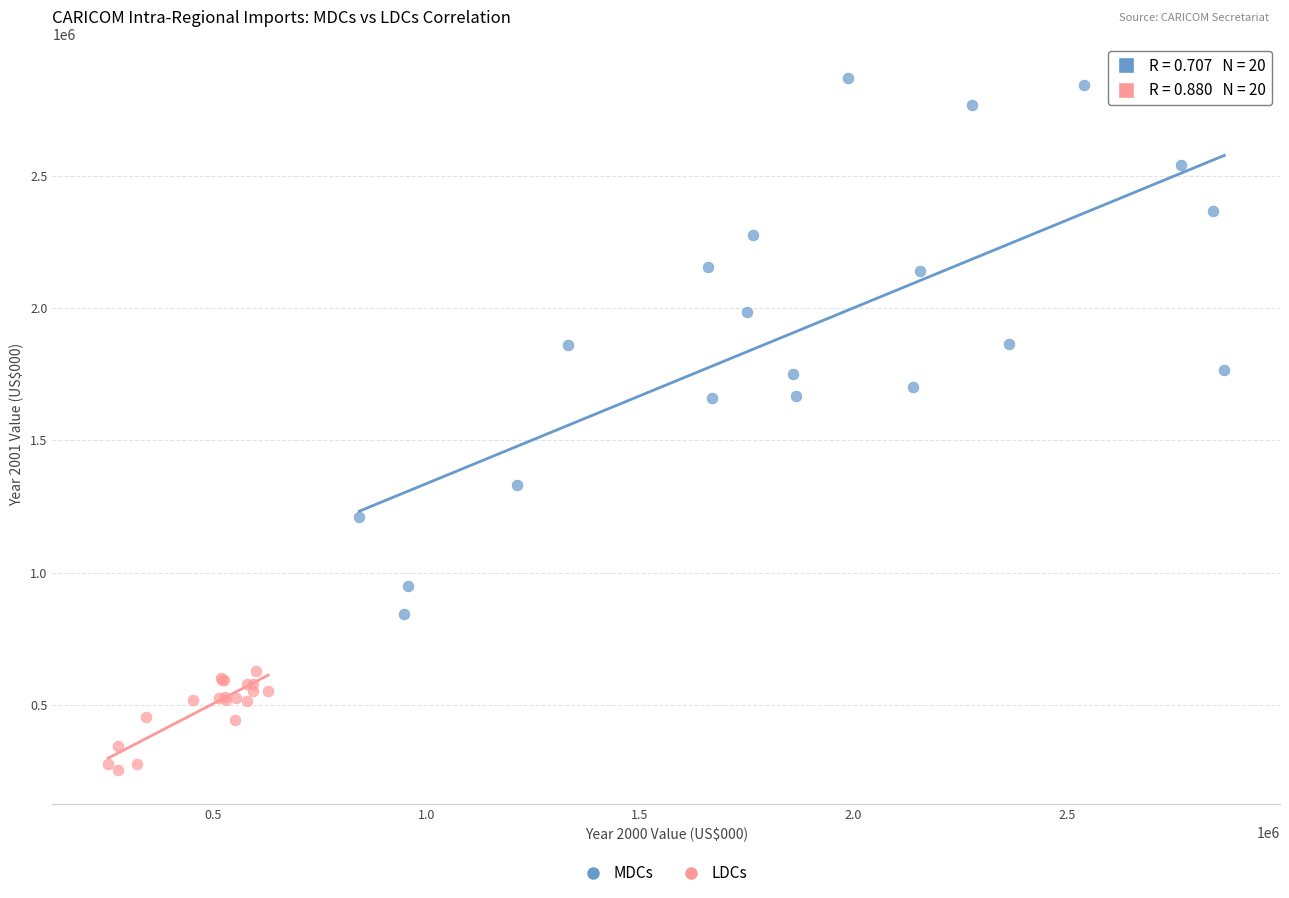

Which series contains the highest Y value?

MDCs